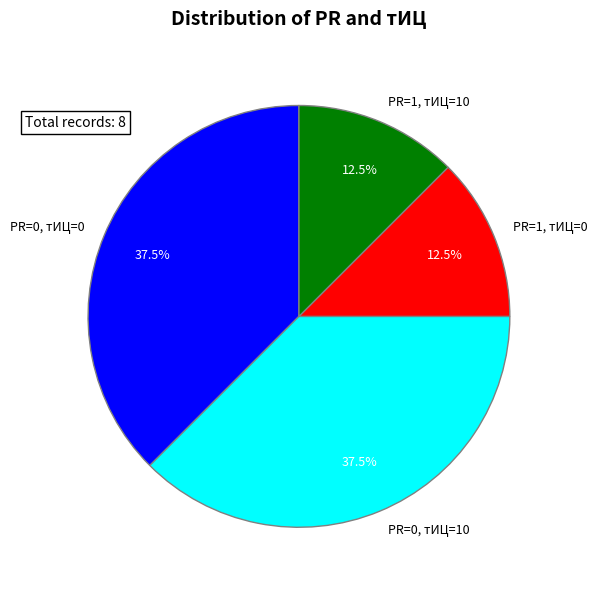

Does any single category account for the majority?

No